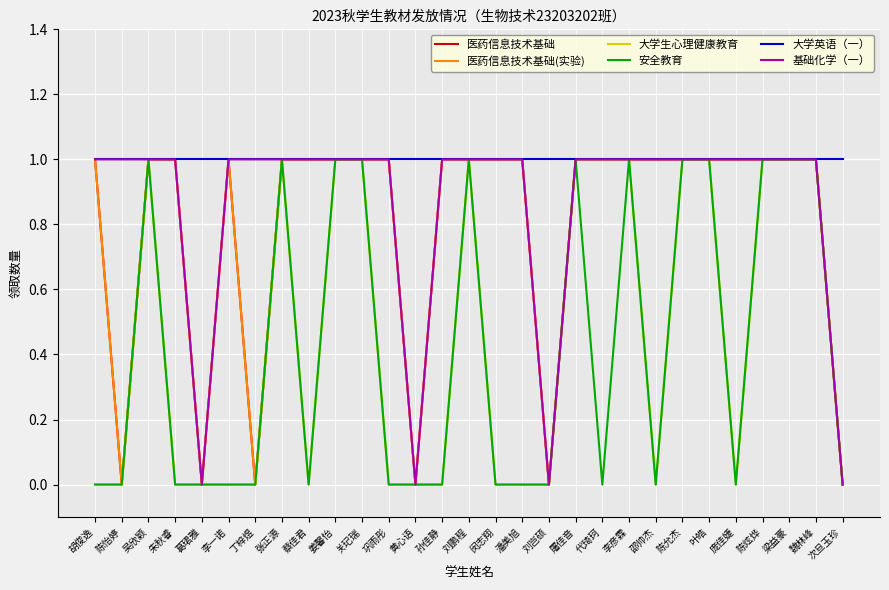

Does the chart display data point markers on the line(s)?

No